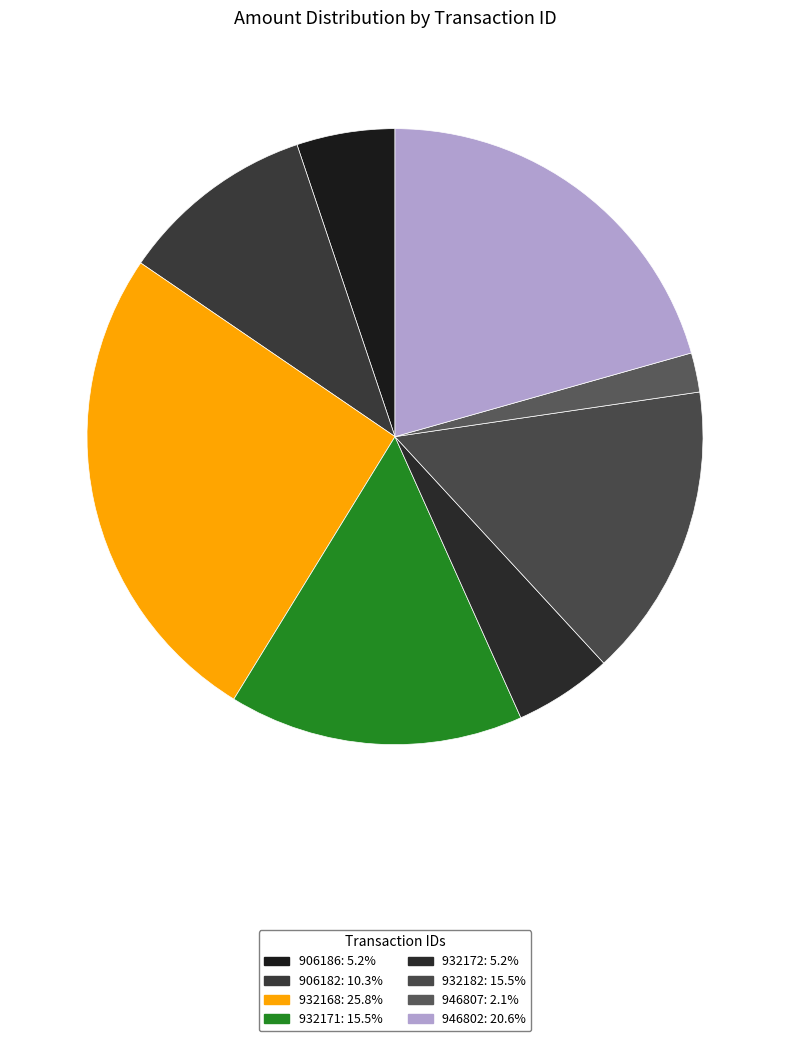

Which category has the smallest portion of the pie?

946807